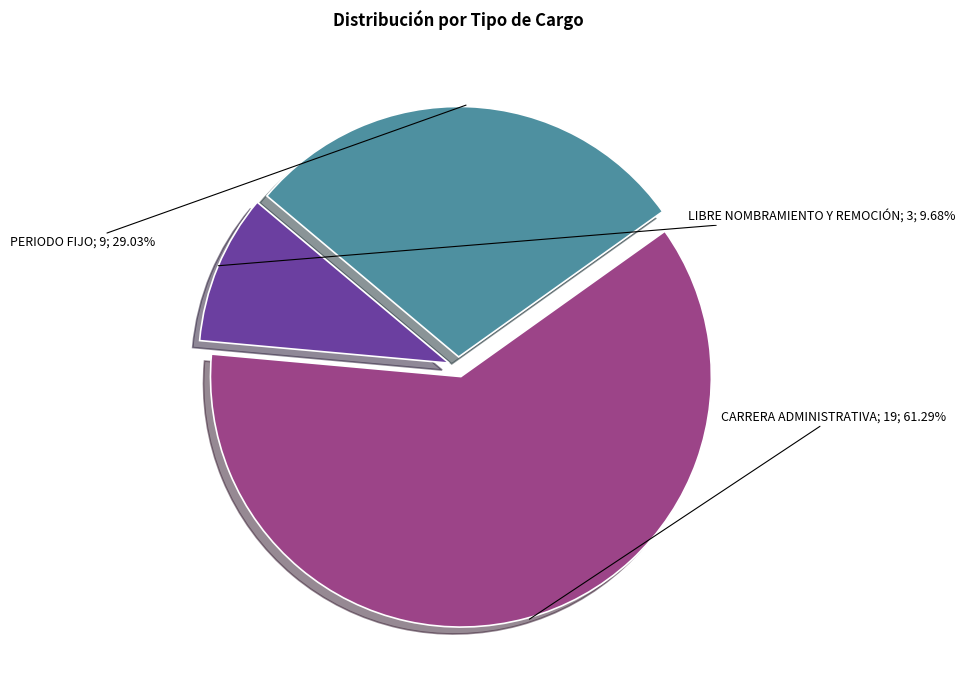

How many segments does this pie chart have?

3